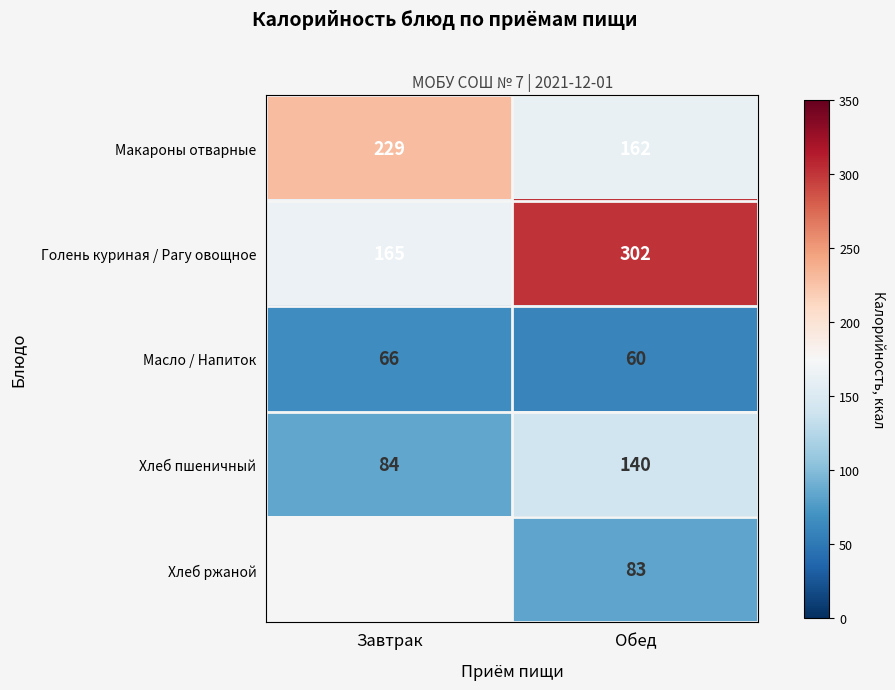

What is the sum of all Масло / Напиток values?

126